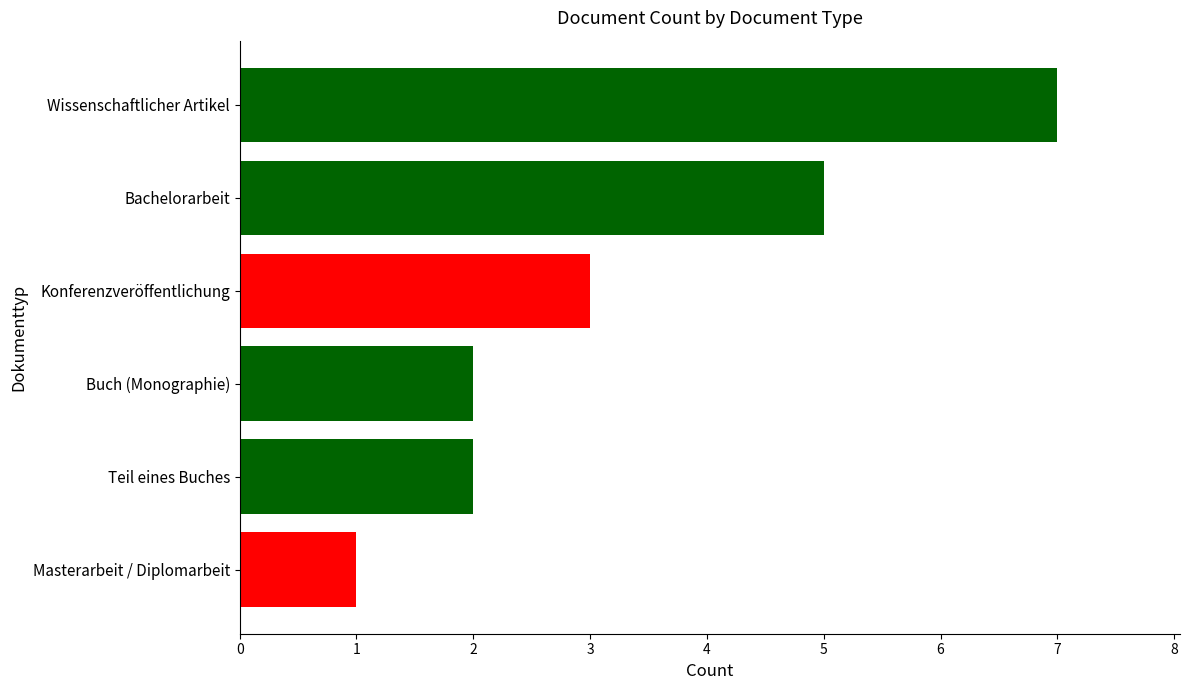

Which category has the highest value across all series?

Wissenschaftlicher Artikel